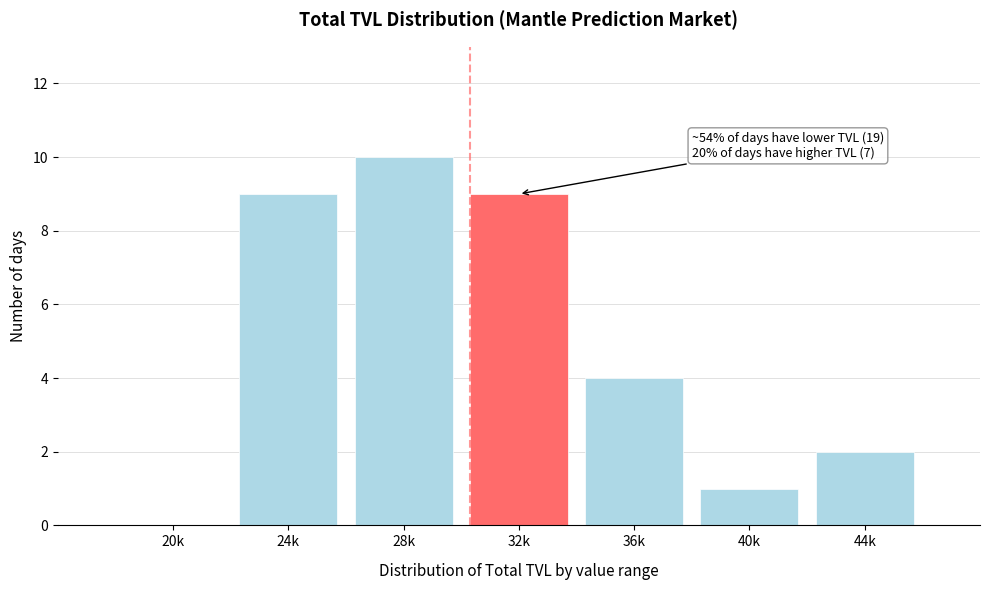

Reading left to right, what are all the values shown in this chart?

20k=0	24k=9	28k=10	32k=9	36k=4	40k=1	44k=2